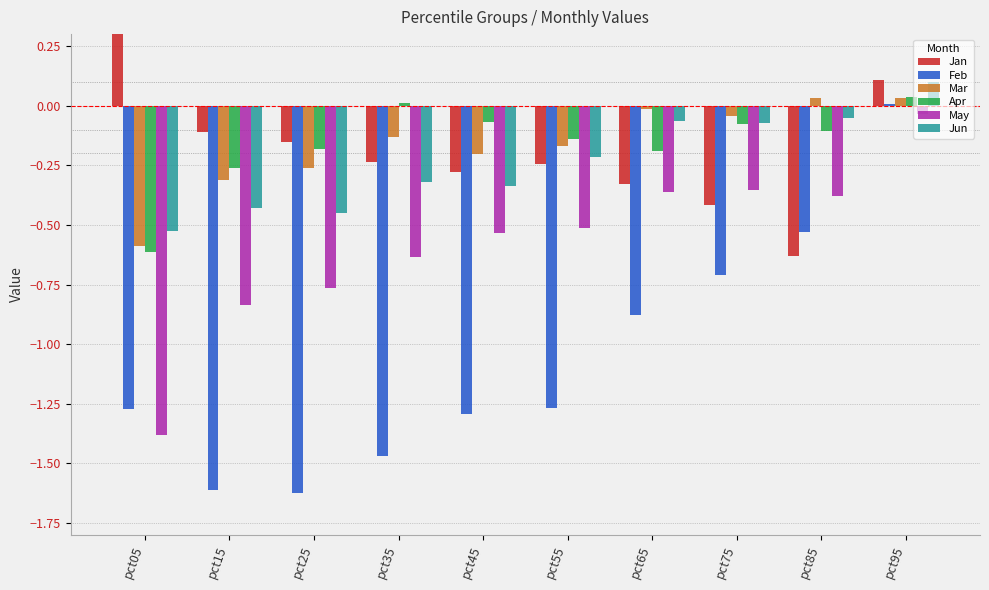

Where is Jan nearest to the value 0?

pct95